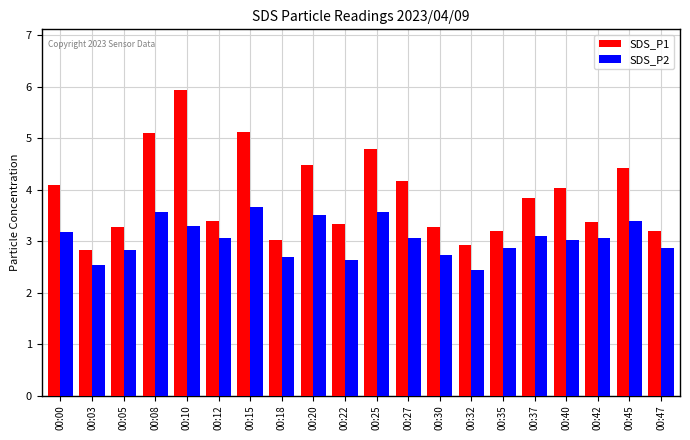

How many bars are there in each group?

2